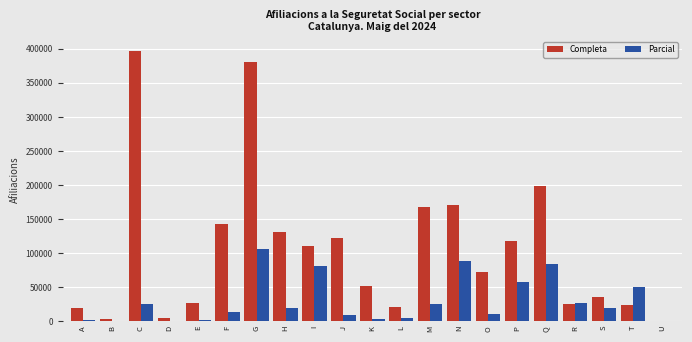

The Completa series shows 130845 at H. True or false?

True